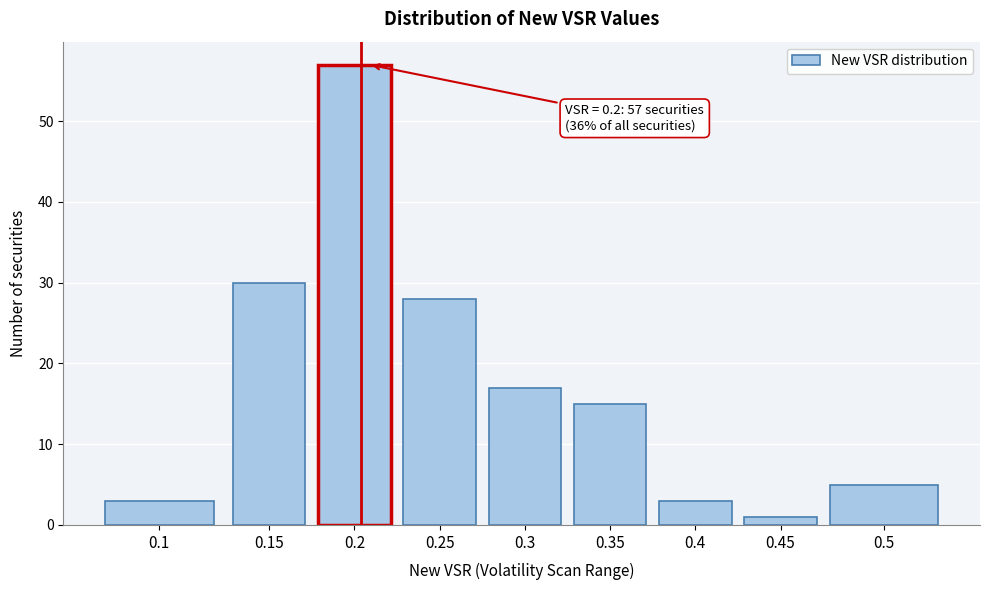

Reading right to left, extract all data points from this chart.

5	1	3	15	17	28	57	30	3